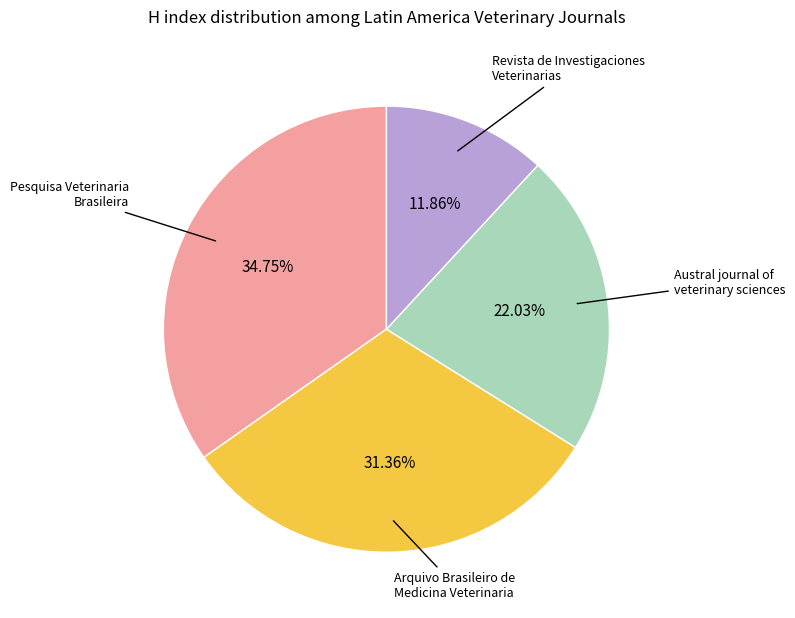

Is there any slice that represents more than half of the pie?

No